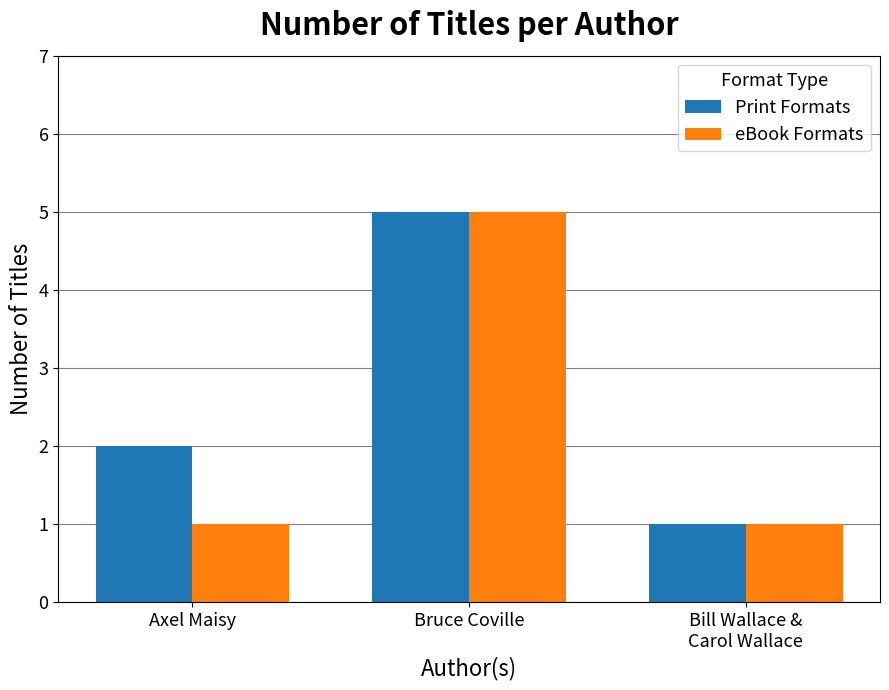

Reading right to left, what are all the values shown in this chart?

Print Formats: Bill Wallace &
Carol Wallace=1	Bruce Coville=5	Axel Maisy=2
eBook Formats: Bill Wallace &
Carol Wallace=1	Bruce Coville=5	Axel Maisy=1